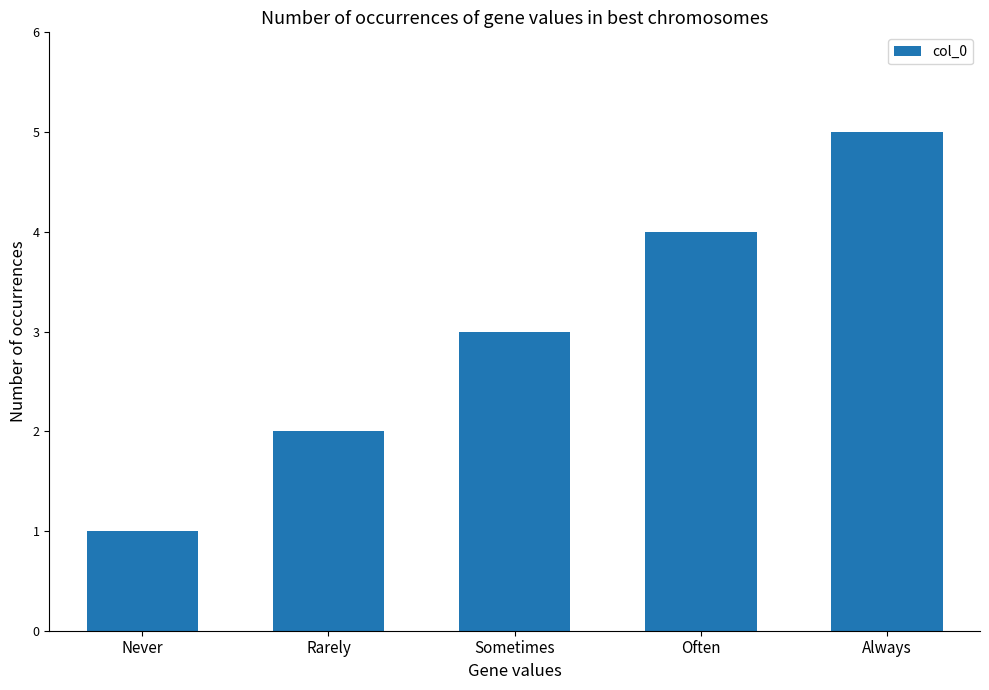

Reading right to left, list all the values displayed in this chart.

Always=5	Often=4	Sometimes=3	Rarely=2	Never=1